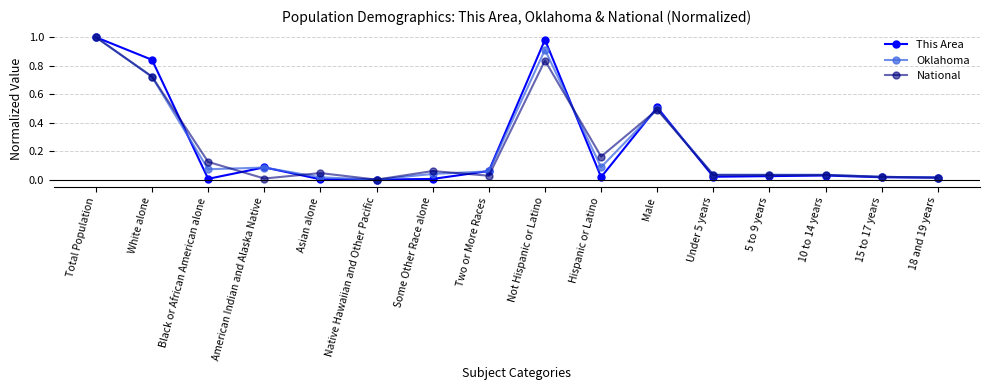

In Oklahoma, how many points are higher than both neighbors (excluding endpoints)?

3